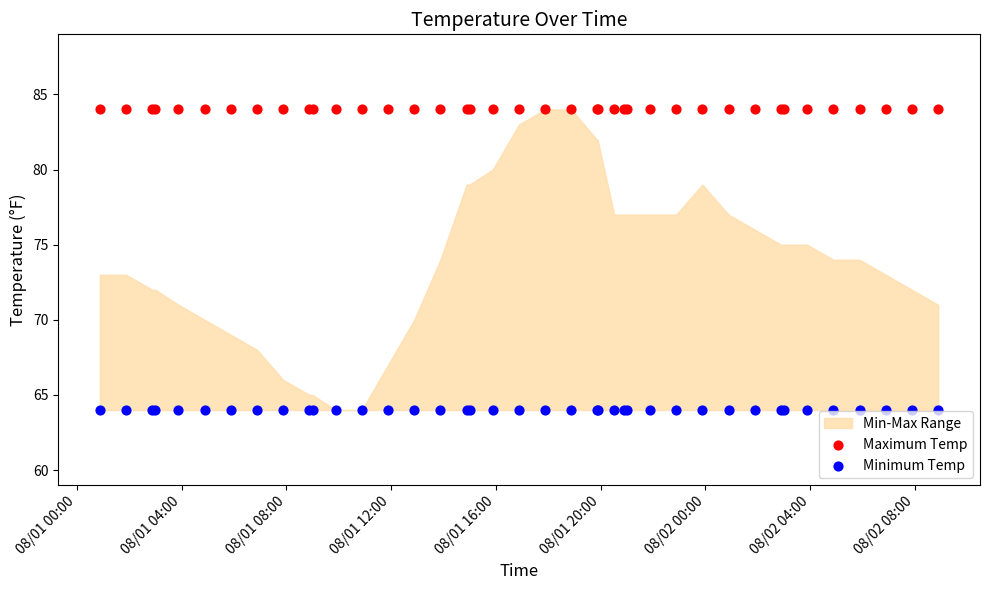

Which series contains the highest Y value?

Maximum Temp